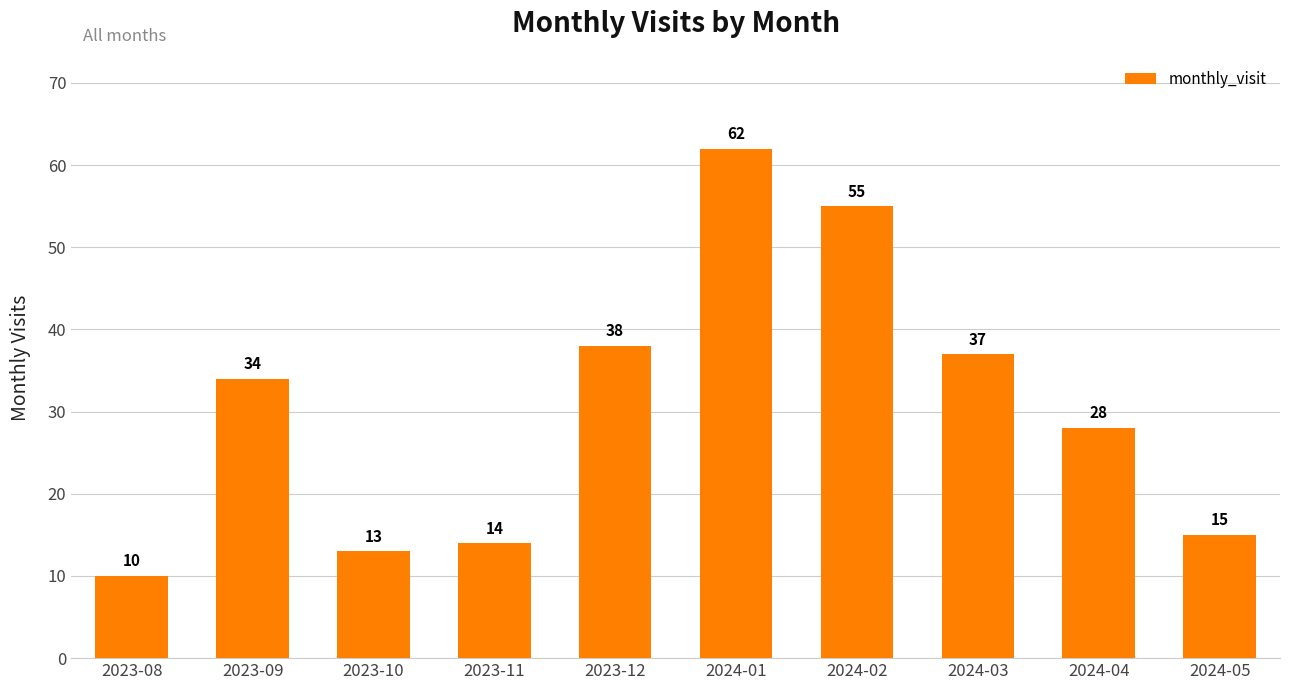

What is the minimum value shown in the chart?

10